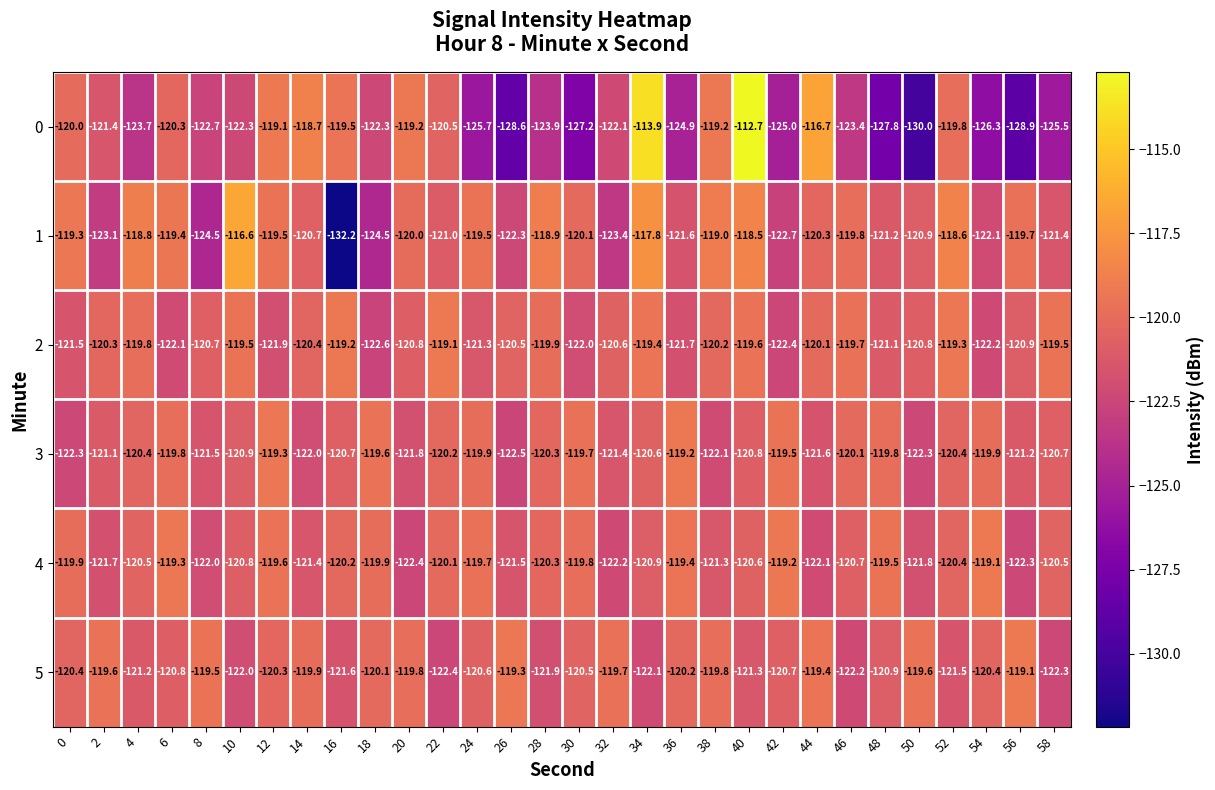

Which series has the widest spread of values?

0